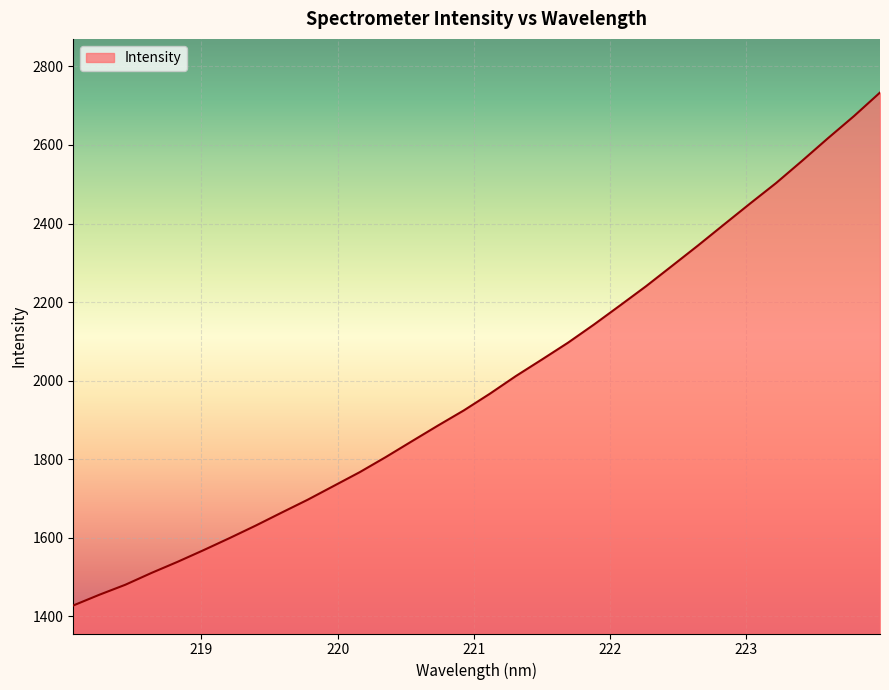

Does the chart display data point markers on the line(s)?

No